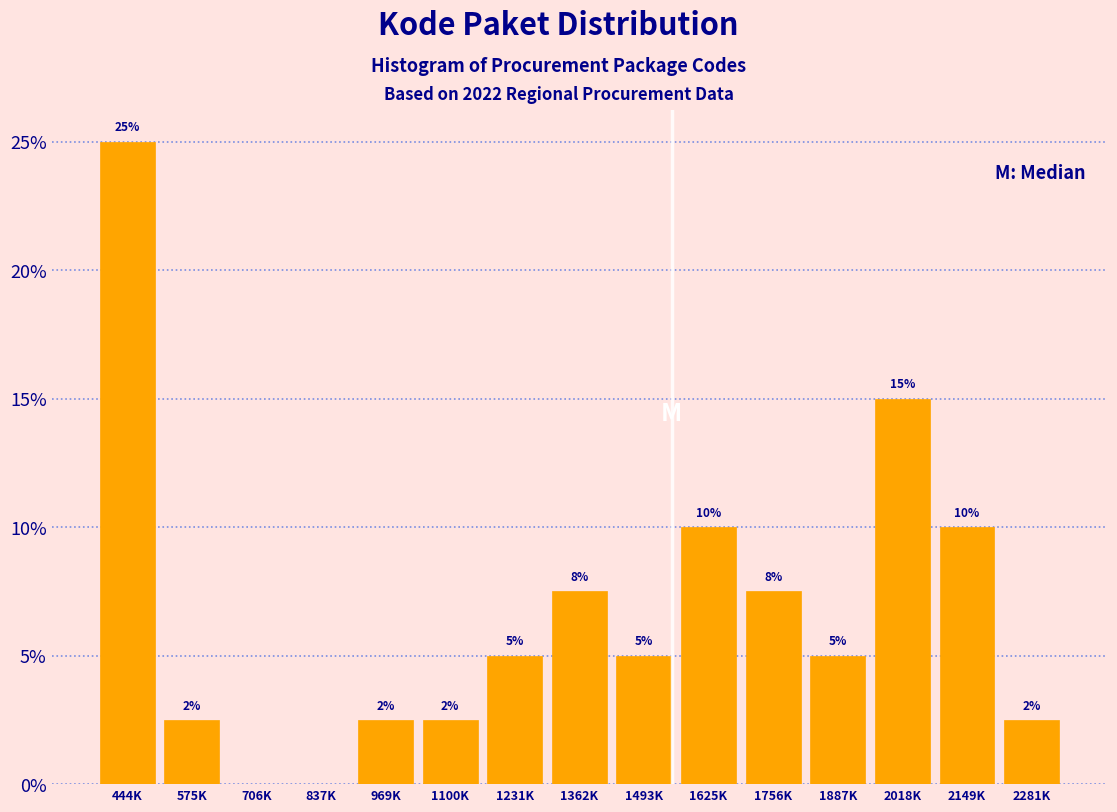

Which has a higher value, 1756K or 2149K?

2149K